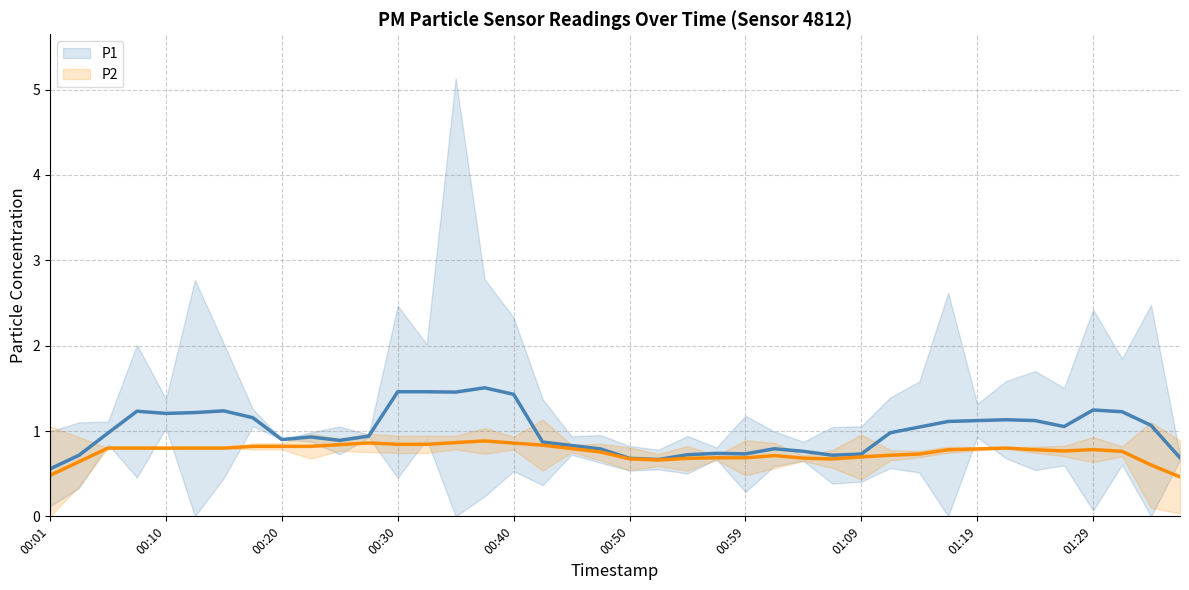

What is the value of the P2 (smoothed) point at the 17th from the left?

0.9